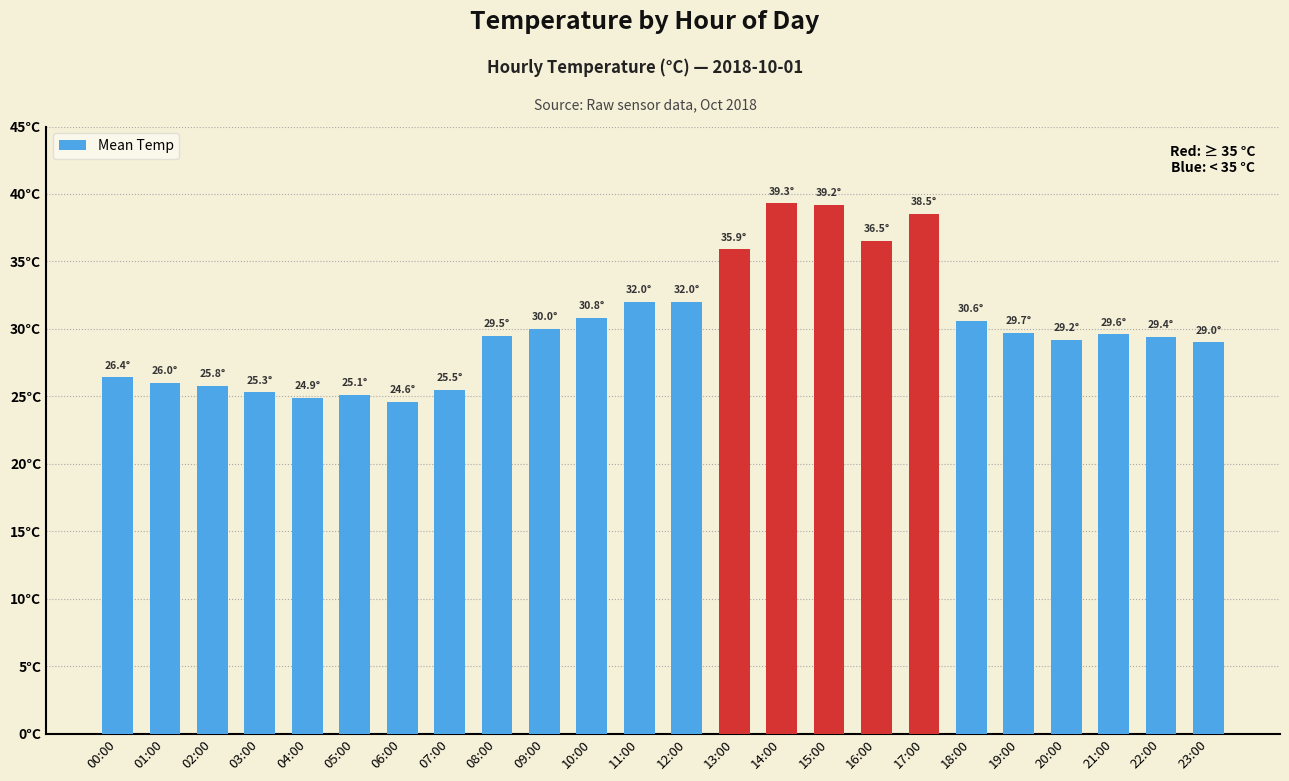

Reading left to right, list all the values displayed in this chart.

26.4	26.0	25.8	25.3	24.9	25.1	24.6	25.5	29.5	30.0	30.8	32.0	32.0	35.9	39.3	39.2	36.5	38.5	30.6	29.7	29.2	29.6	29.4	29.0